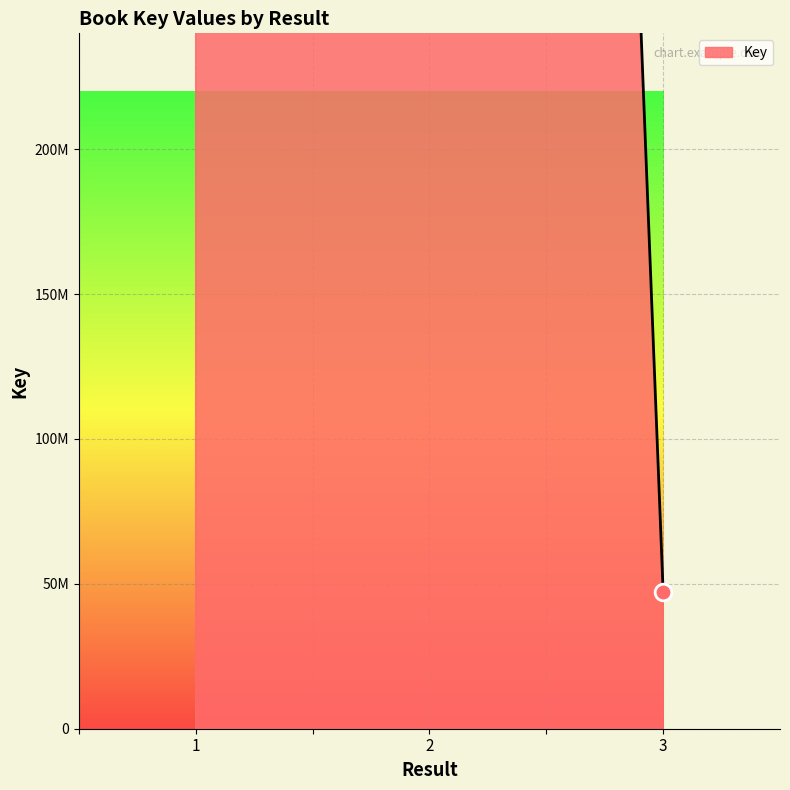

Which label corresponds to the largest value in the chart?

1